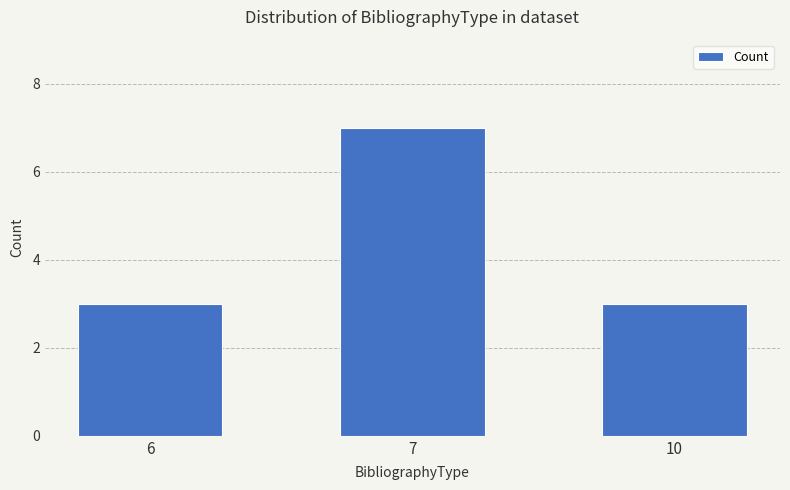

What is the greatest value displayed?

7